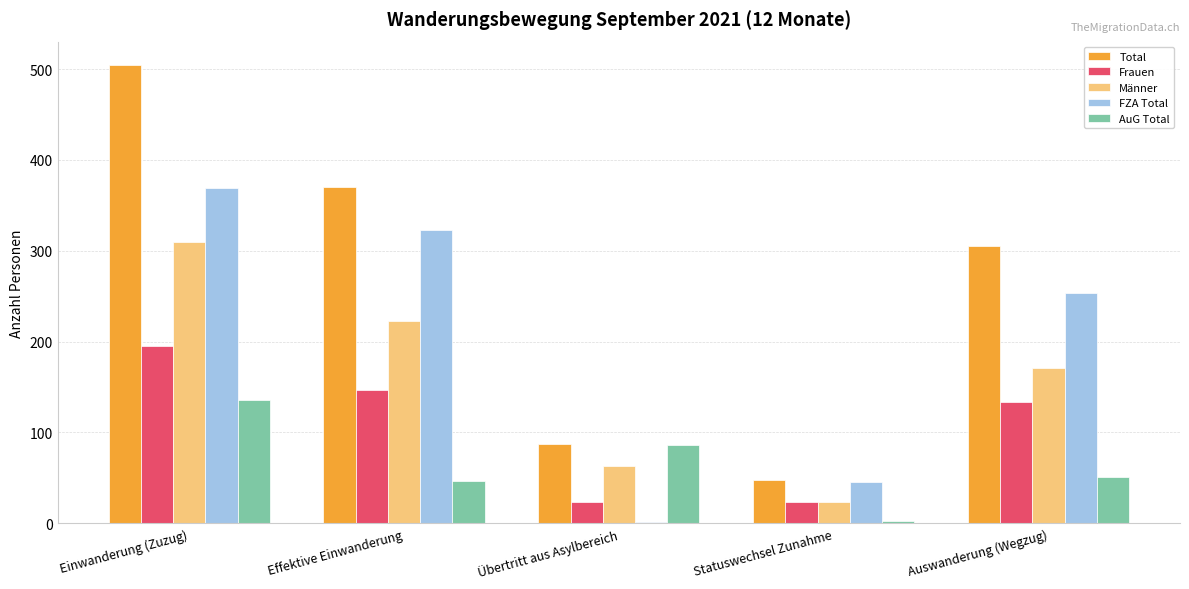

What is the maximum value for AuG Total?

136